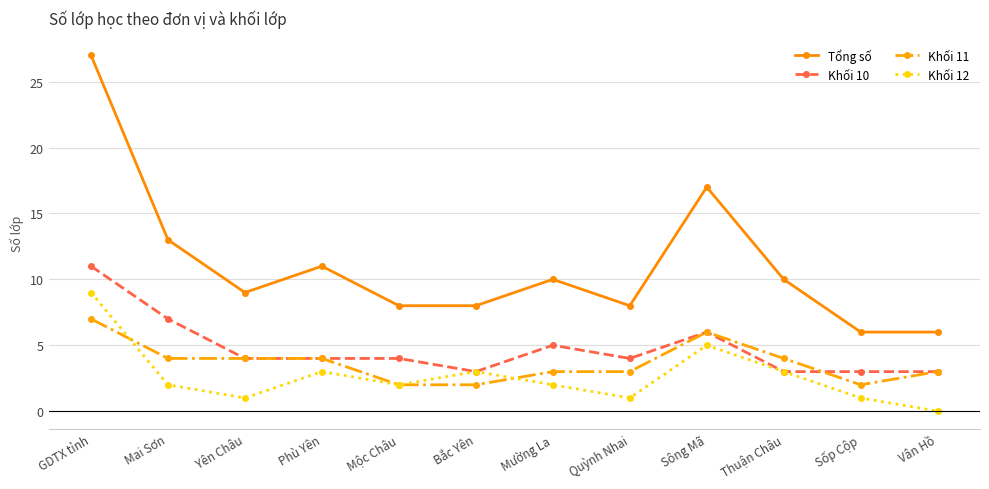

List the series in order of their peak value, lowest first.

Khối 11, Khối 12, Khối 10, Tổng số